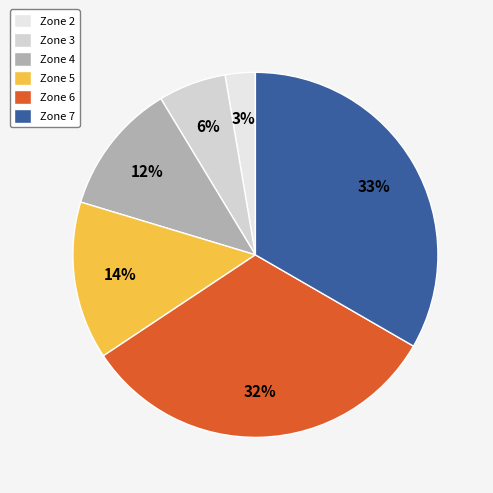

What percentage is the Zone 6 slice, to the nearest percent?

32%